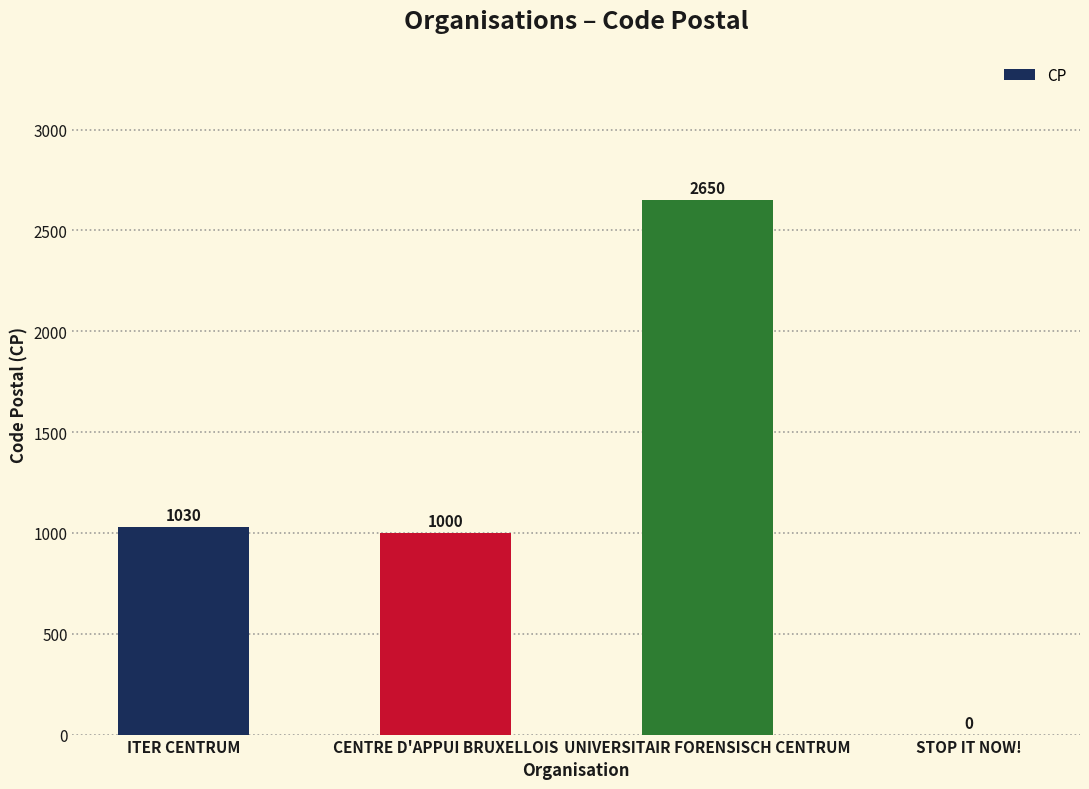

What is the ratio of the value at CENTRE D'APPUI BRUXELLOIS to the value at ITER CENTRUM?

1.0